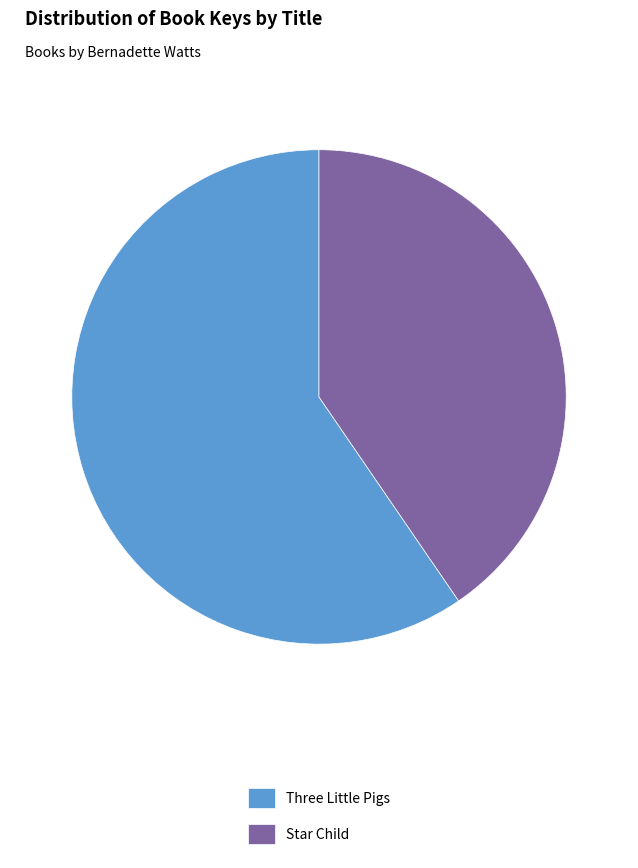

How many segments does this pie chart have?

2